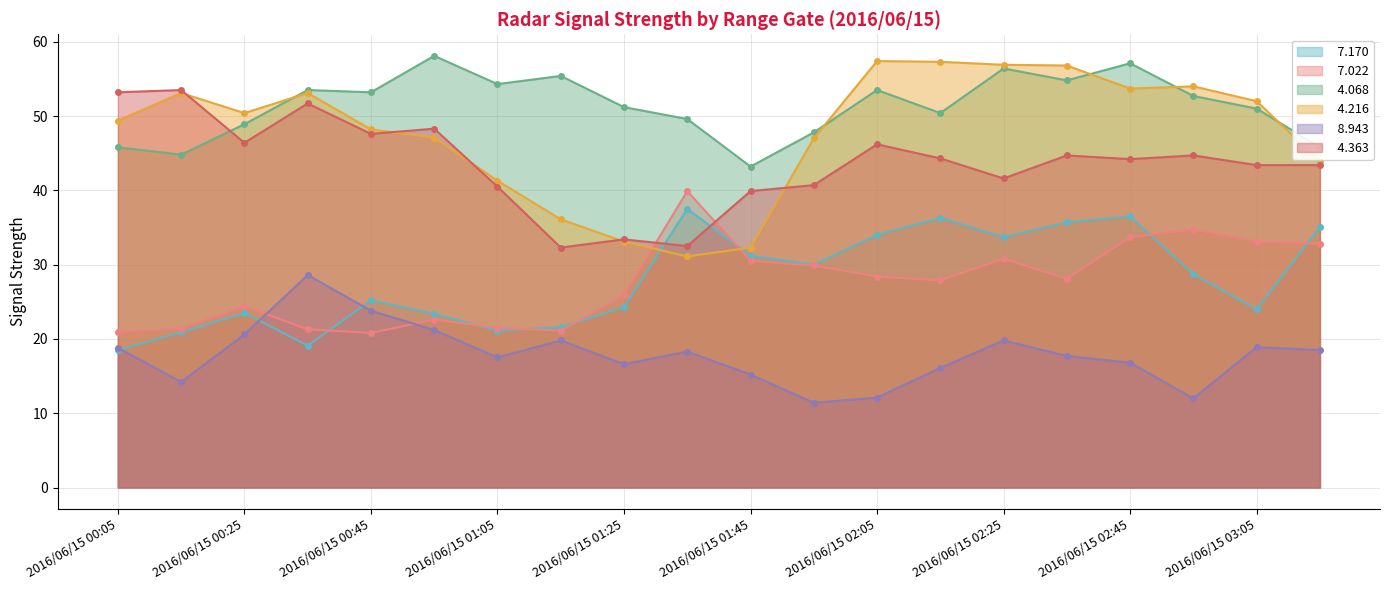

True or false:   7.170 has more than 0 points higher than both neighbors.

True